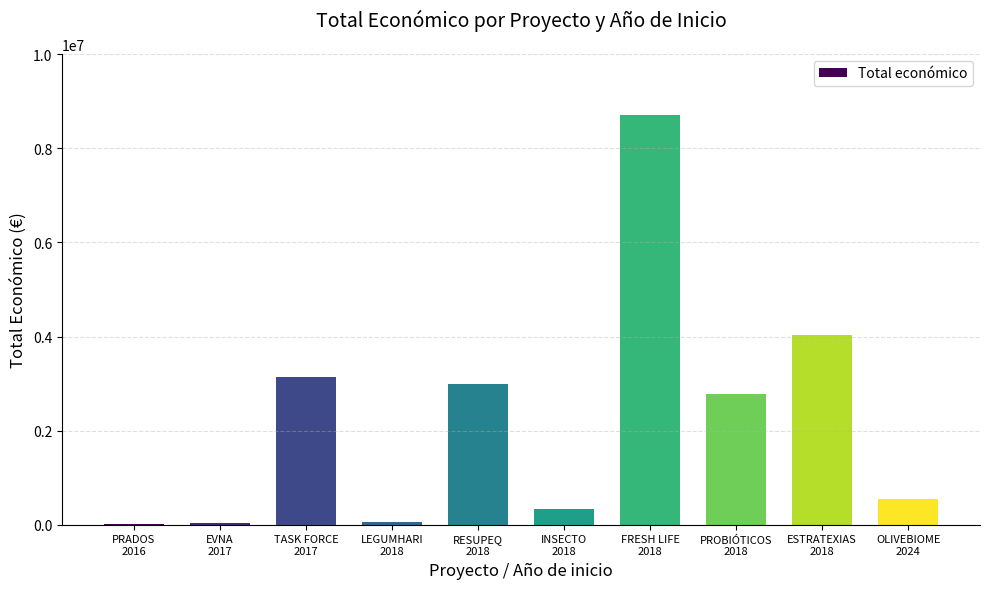

Which has a higher value, LEGUMHARI
2018 or FRESH LIFE
2018?

FRESH LIFE
2018